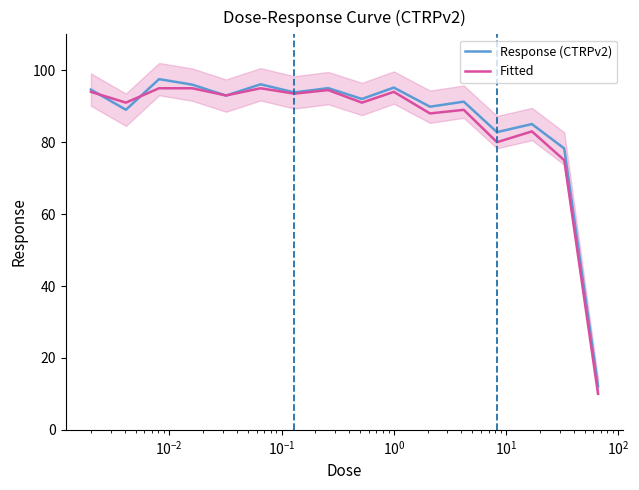

How many lines are shown in the chart?

2